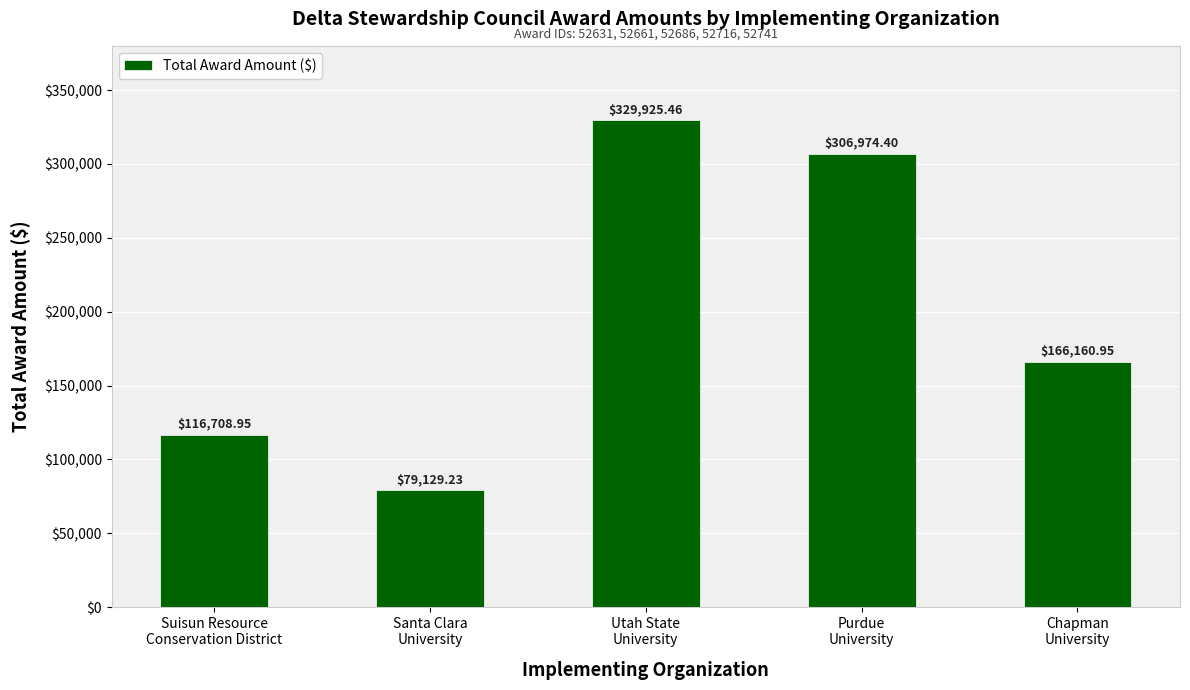

What is the approximate value at Santa Clara
University?

79129.2